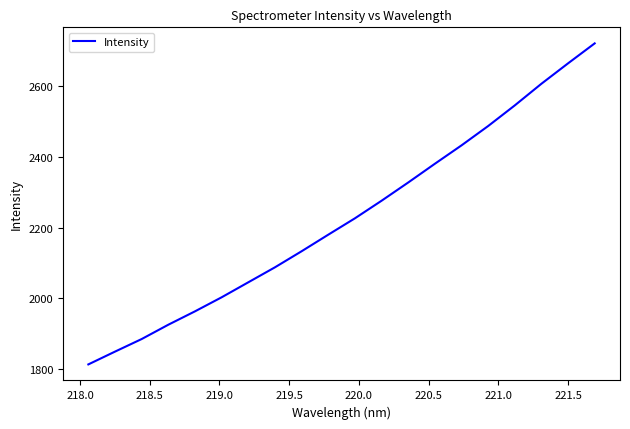

What is the difference between the maximum and minimum values?

908.5